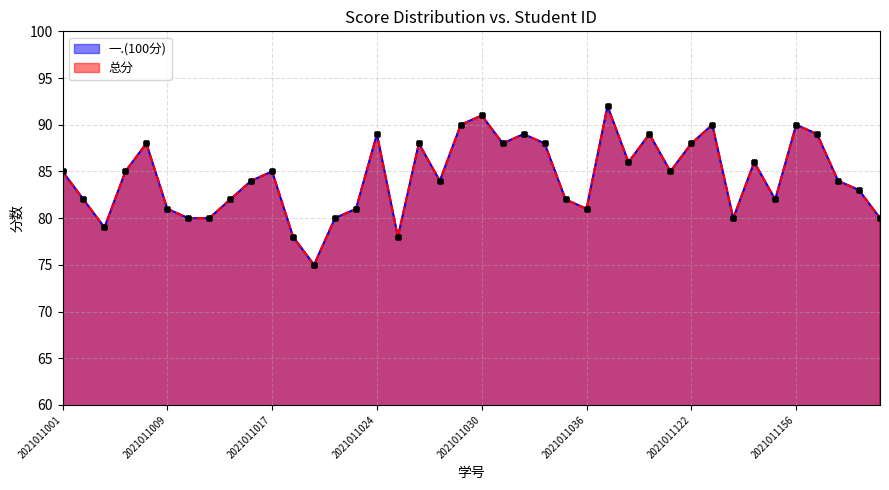

Is the value of 总分 at 2021011028 greater than the value of 一.(100分) at 2021011158?

No